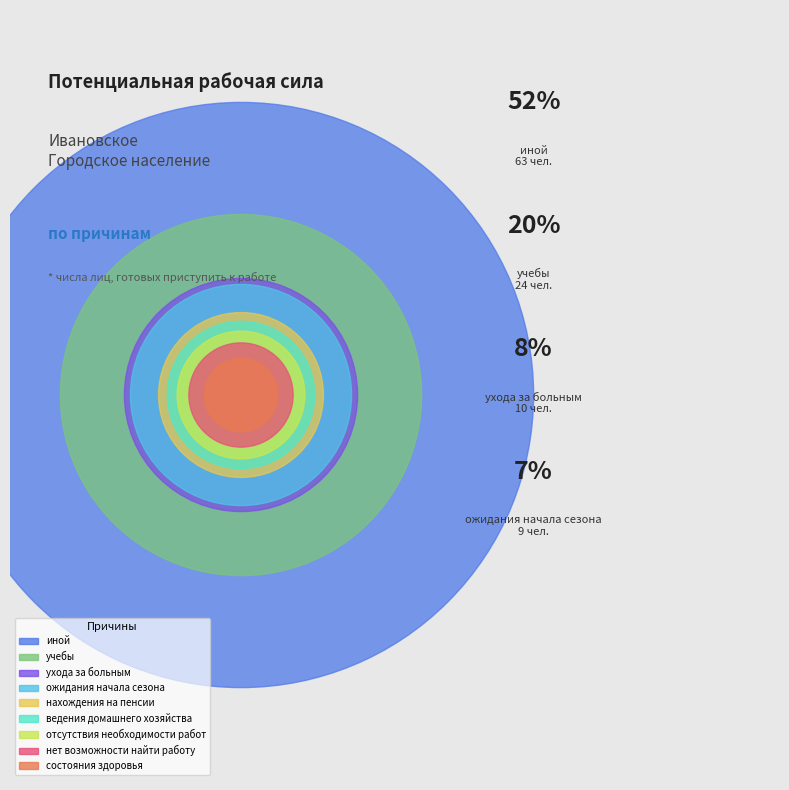

Between состояния здоровья and учебы, which is larger?

учебы